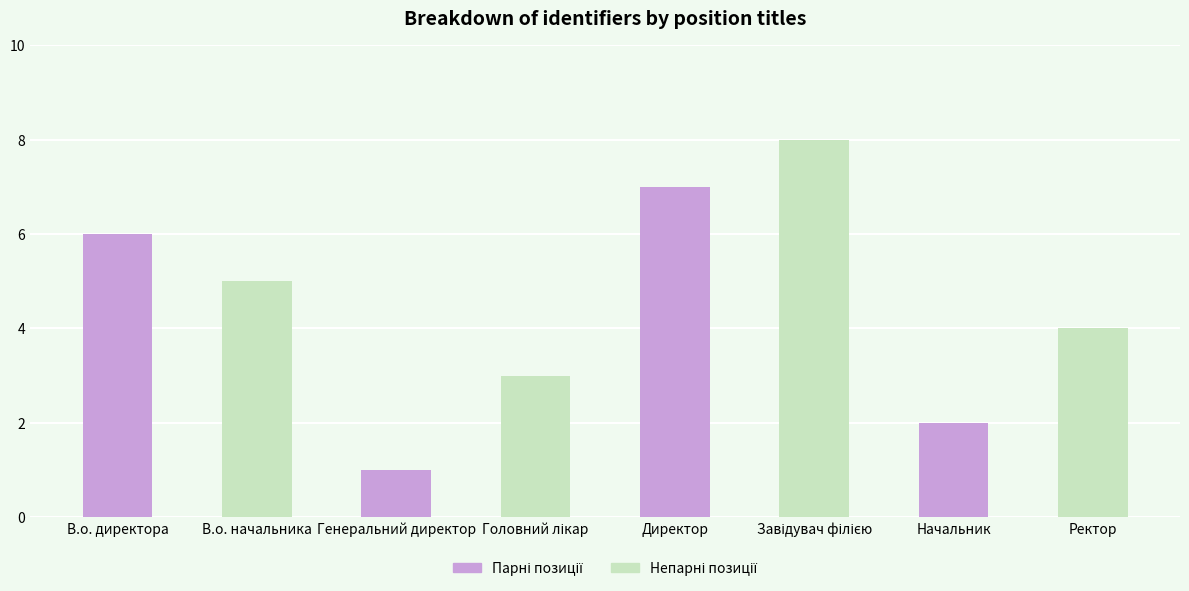

How many distinct data groups are displayed?

1